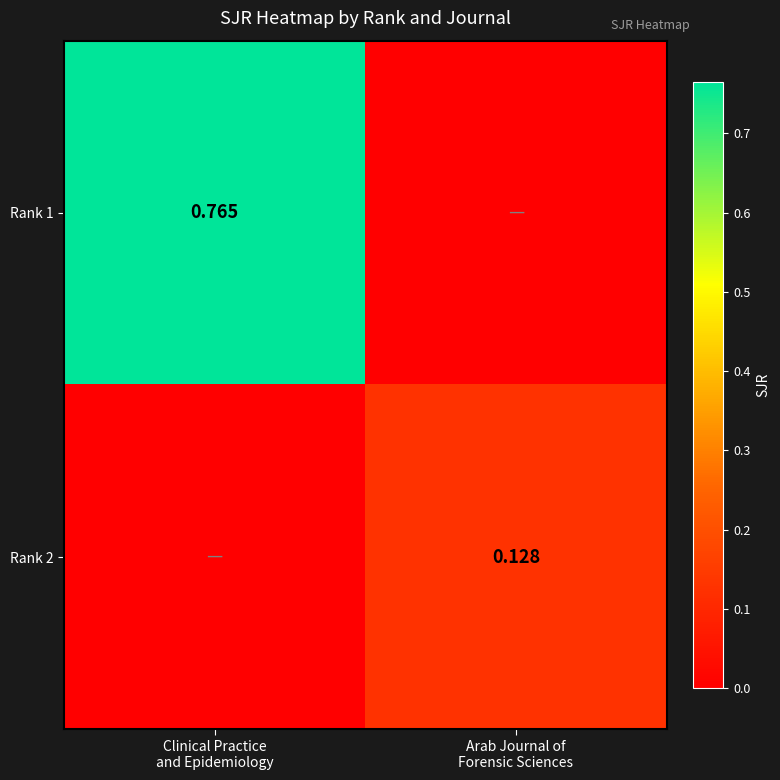

What is the maximum value for Rank 2?

0.1